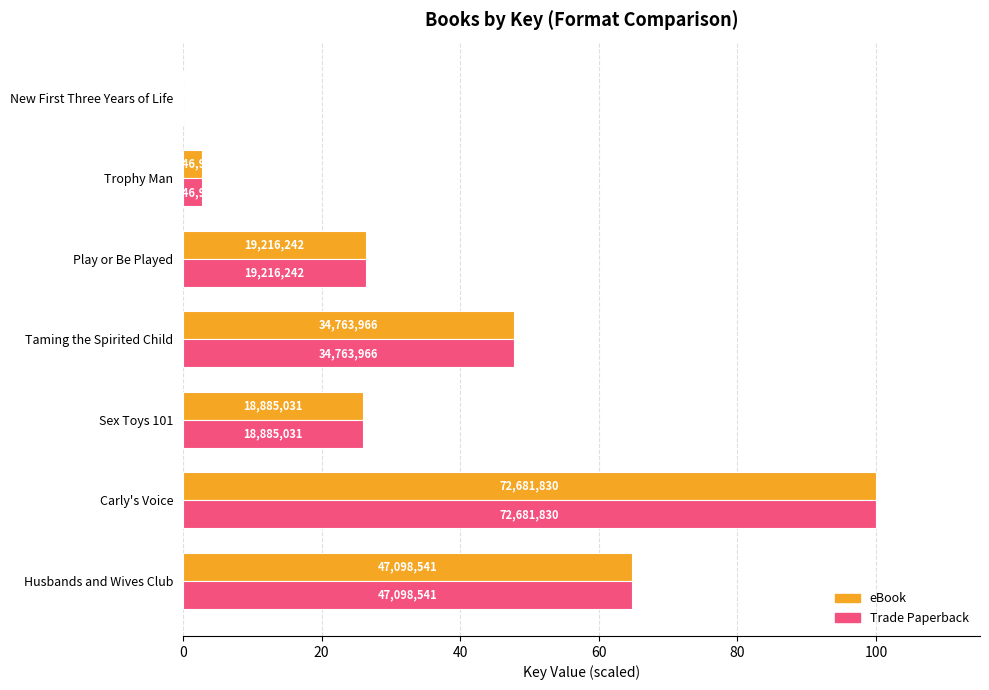

What are all the series names shown in the legend?

eBook, Trade Paperback